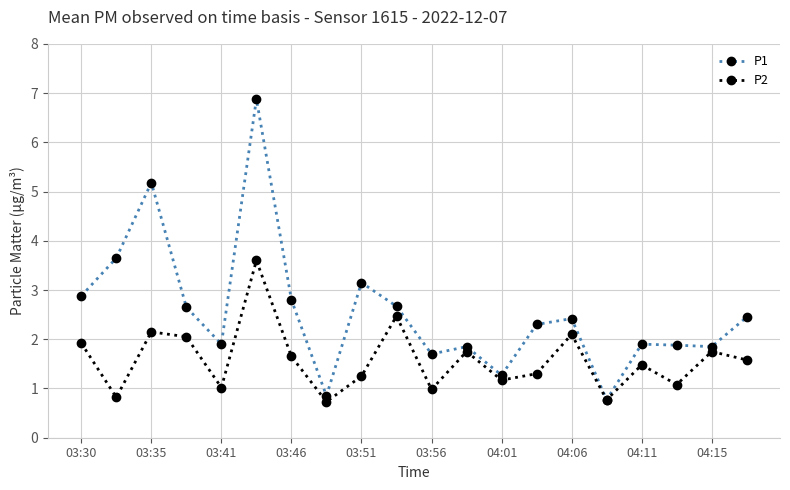

Is this an area chart (filled region under the line)?

No